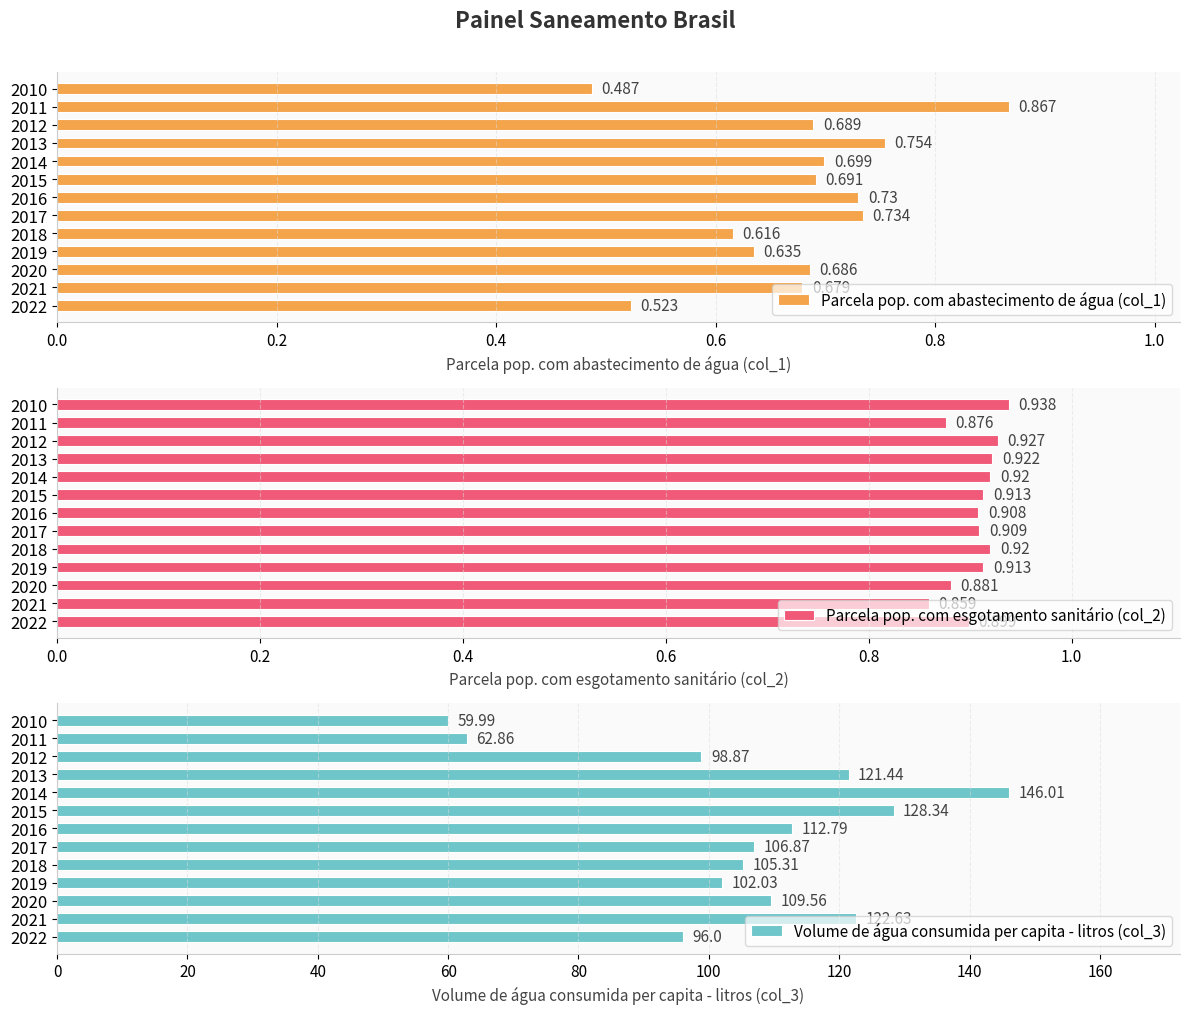

What is the value of the Volume de água consumida per capita - litros (col_3) bar at the 9th from the left?

105.3